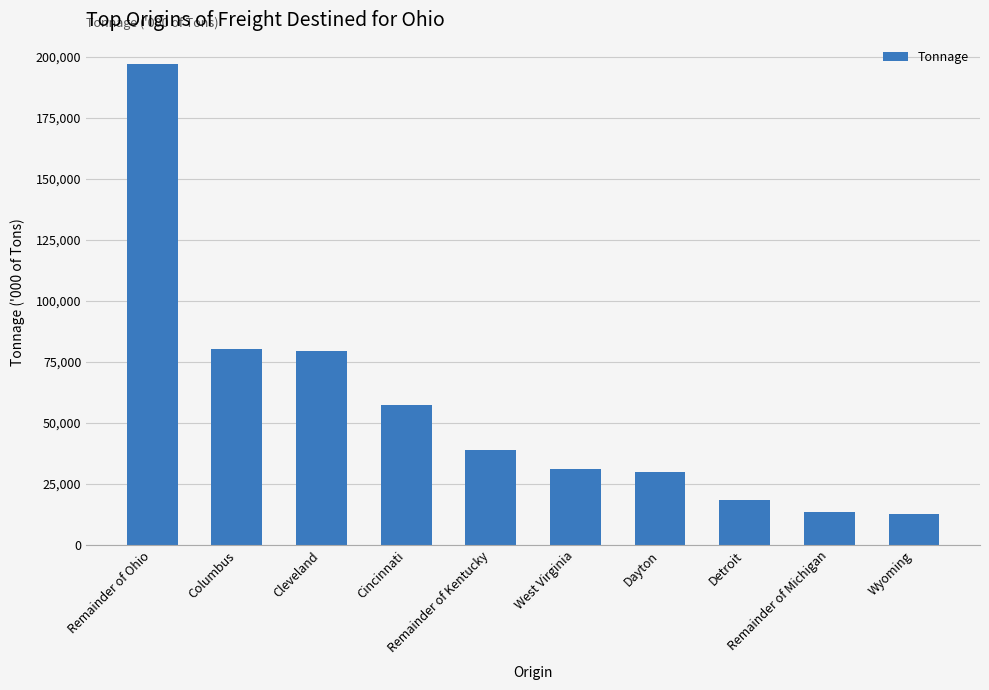

What is the ratio of the value at Wyoming to the value at Remainder of Michigan?

0.9